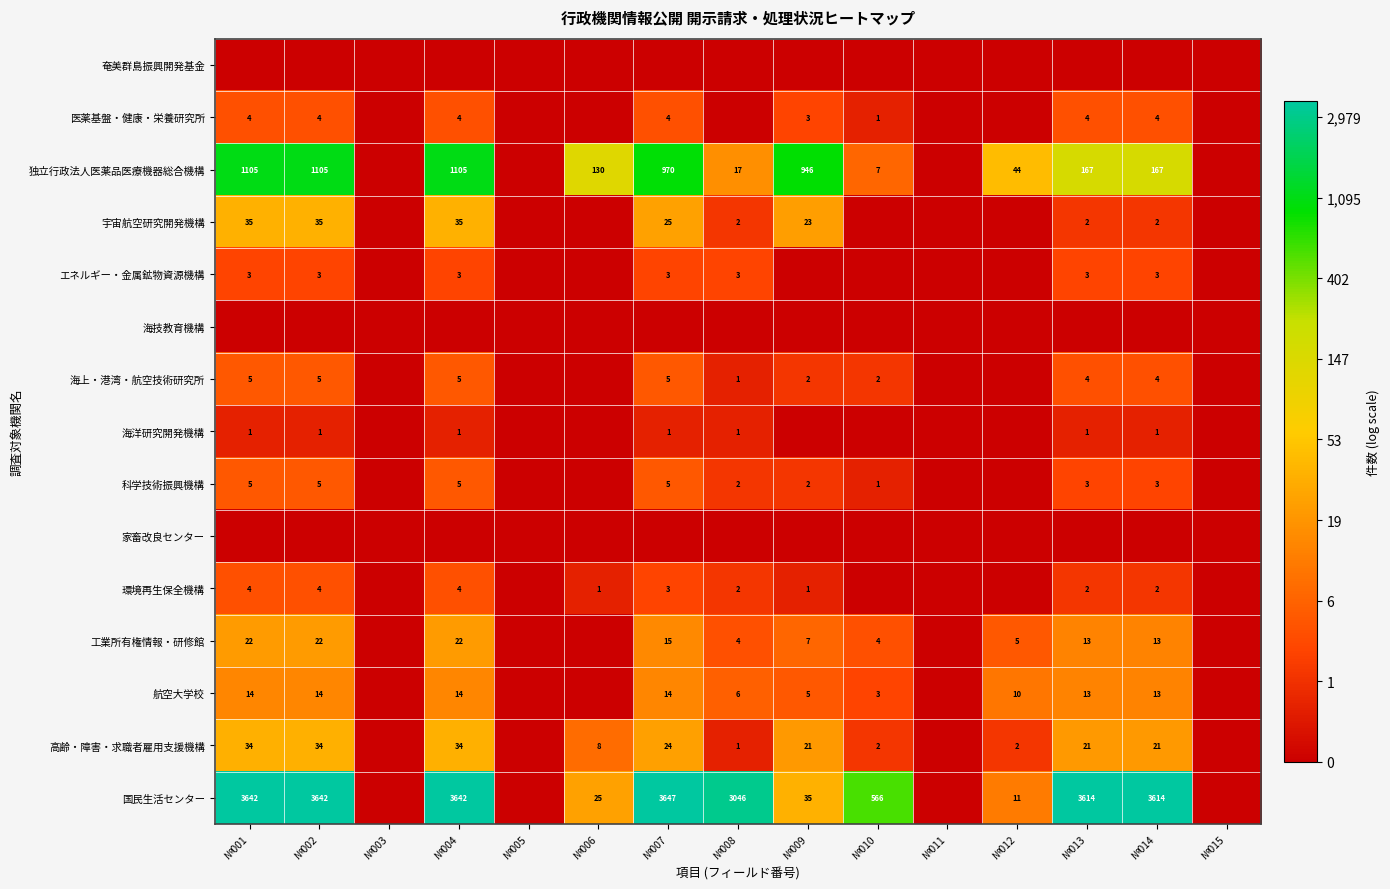

Is it true that 工業所有権情報・研修館 equals 38 at №001?

False